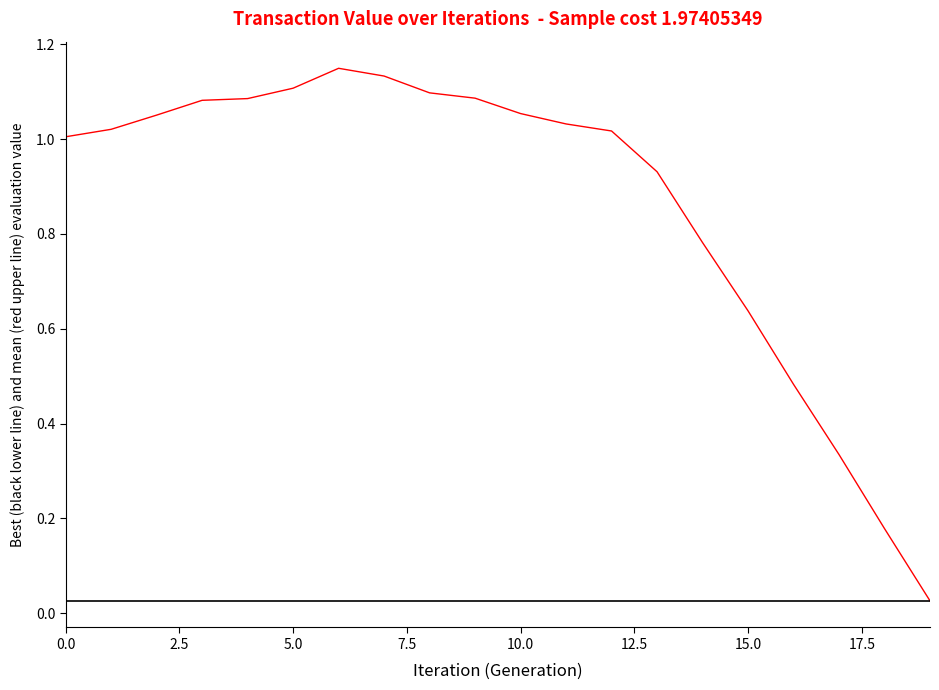

Is this an area chart (filled region under the line)?

No